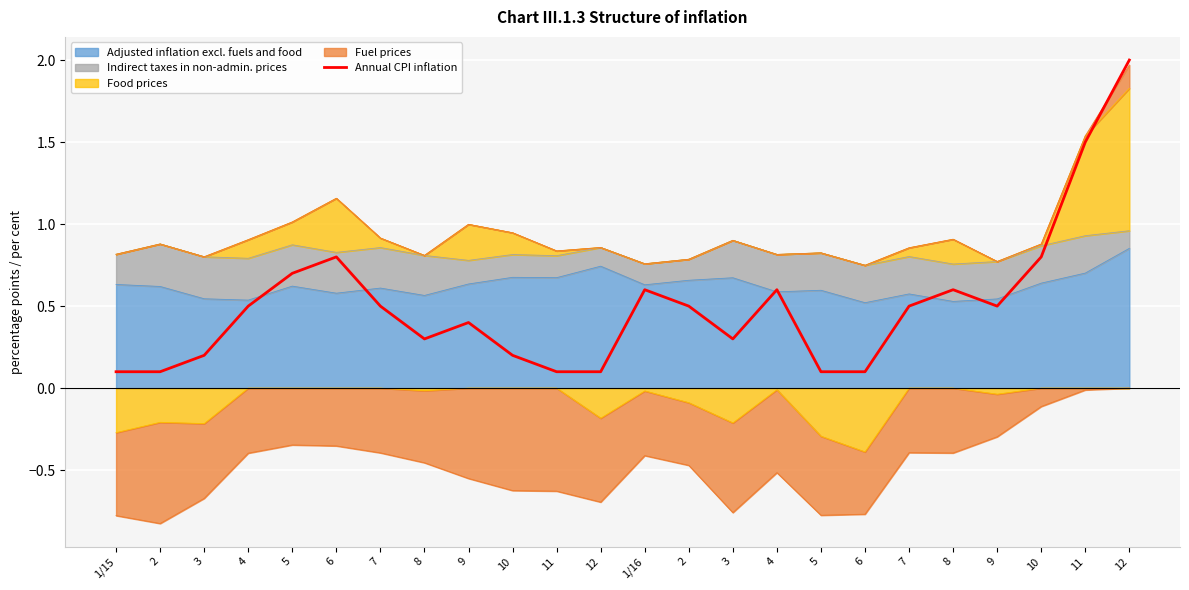

How many points are higher than both their immediate neighbors (excluding endpoints)?

5